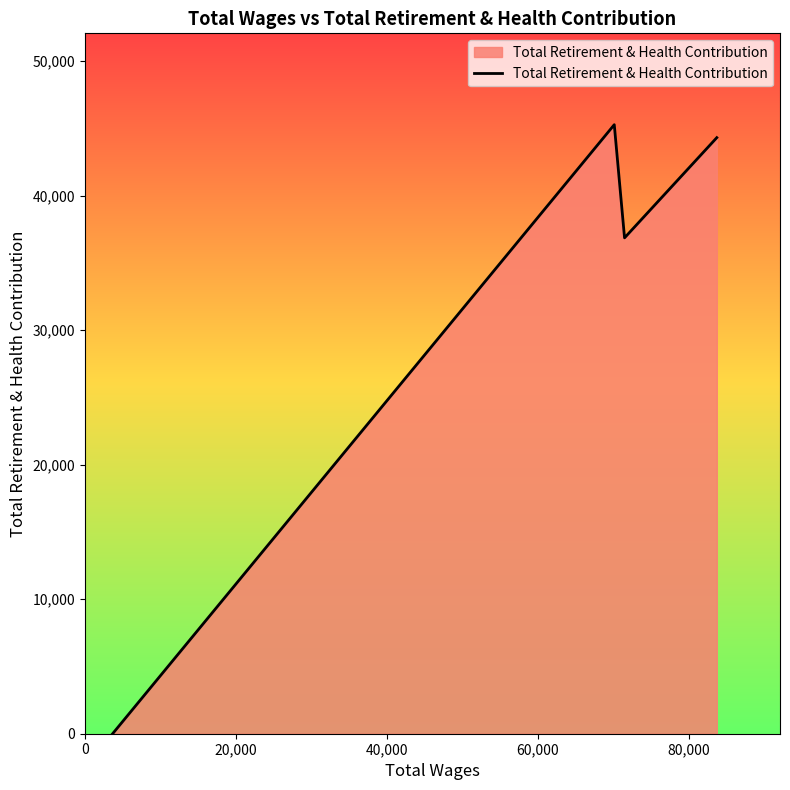

How many interior local peaks (higher than both neighbors) does the data have?

1